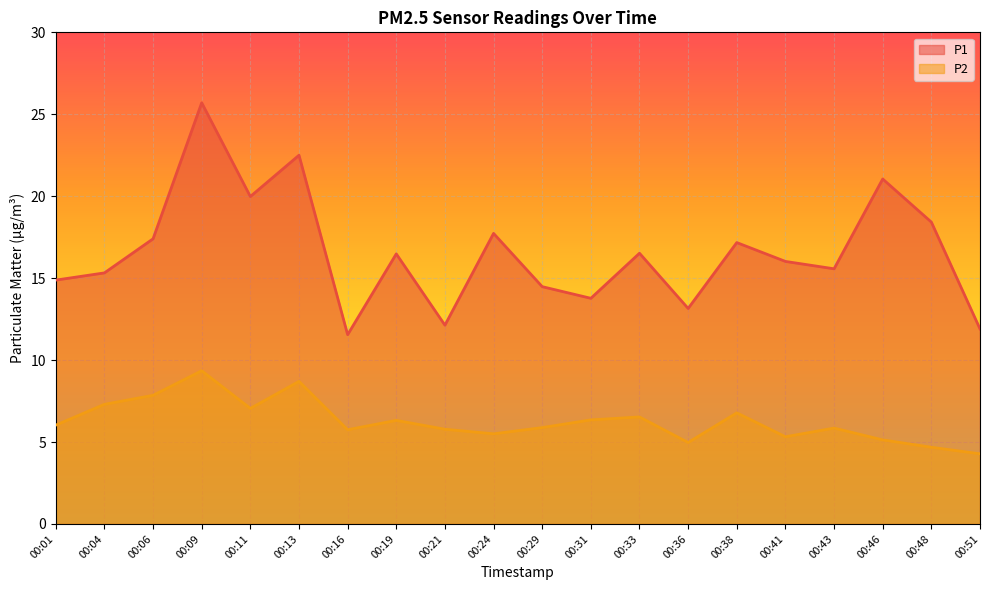

What is the sum of the P1 values at 00:13 and 00:46?

43.5